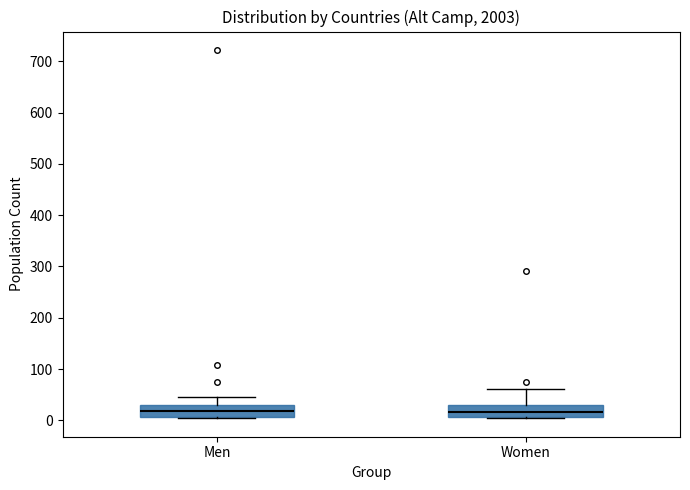

Where does the upper whisker of the box for Women end on the y-axis? The values are not printed on the chart, so give them approximately, as read against the axis.

60